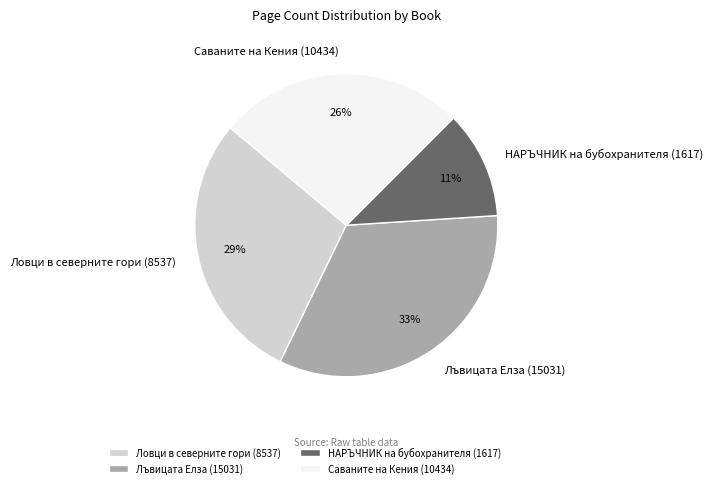

Is it true that НАРЪЧНИК на бубохранителя (1617) is 1% of the pie?

False